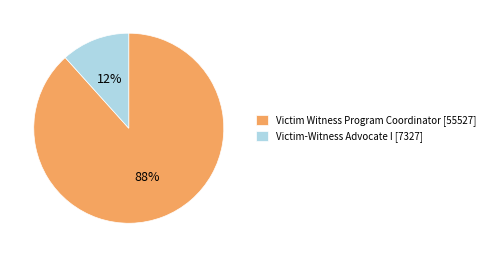

Between Victim-Witness Advocate I [7327] and Victim Witness Program Coordinator [55527], which is larger?

Victim Witness Program Coordinator [55527]